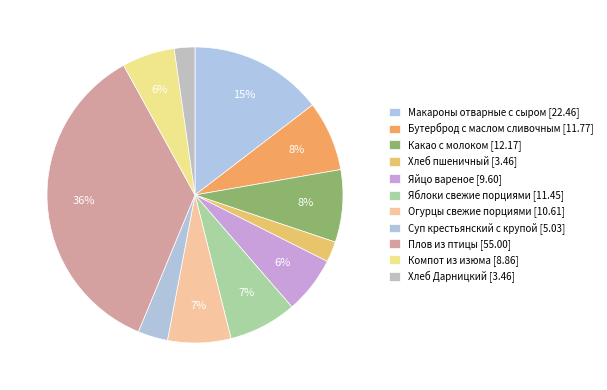

To the nearest percent, what is the combined percentage of Макароны отварные с сыром and Плов из птицы?

50%